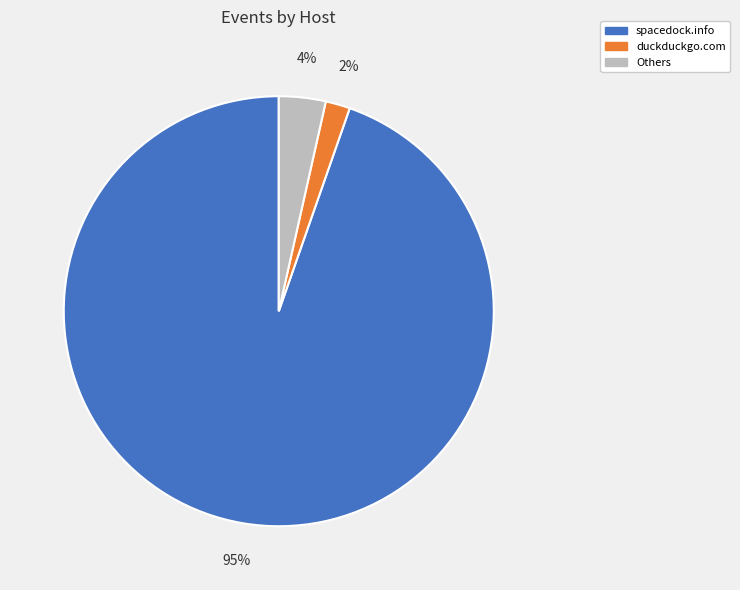

Is there any slice that represents more than half of the pie?

Yes